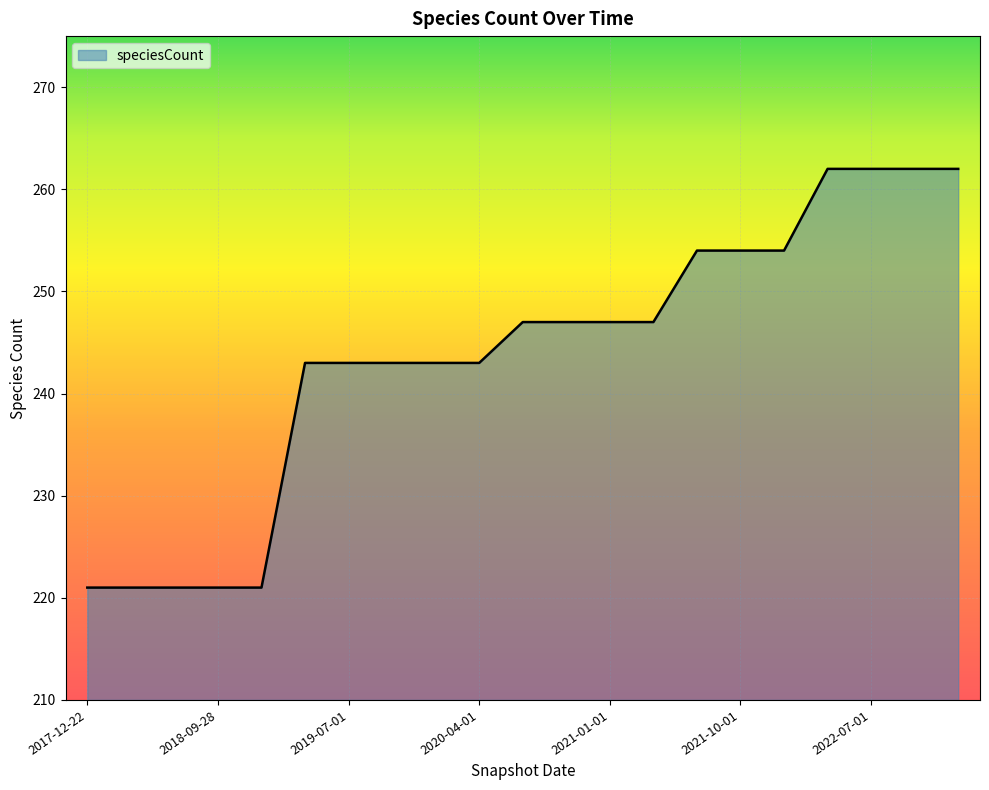

Reading right to left, what are all the values shown in this chart?

262	262	262	262	254	254	254	247	247	247	247	243	243	243	243	243	221	221	221	221	221